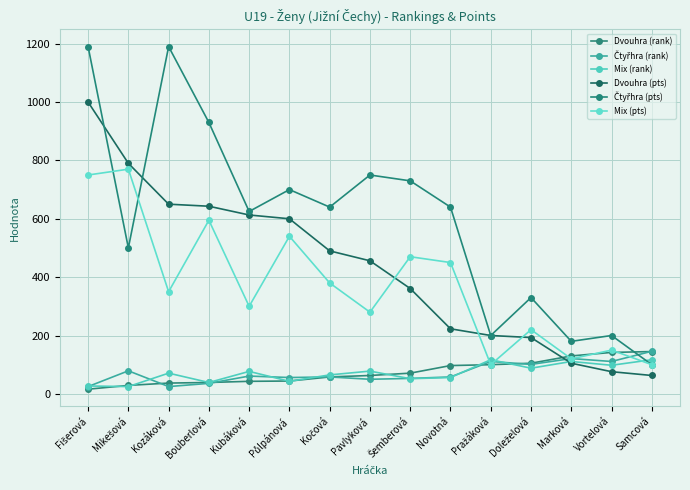

Reading right to left, list all the values displayed in this chart.

Dvouhra (rank): 145	142	130	105	100	97	71	63	58	44	43	39	37	29	16
Čtyřhra (rank): 146	111	121	101	111	58	53	50	58	56	61	36	25	79	25
Mix (rank): 117	98	111	88	117	56	52	78	65	43	77	39	71	25	27
Dvouhra (pts): 63	76	105	193	200	223	361	456	490	600	613	643	650	790	1000
Čtyřhra (pts): 100	200	180	330	200	640	730	750	640	700	625	930	1190	500	1190
Mix (pts): 100	150	120	220	100	450	470	280	380	540	300	595	350	770	750